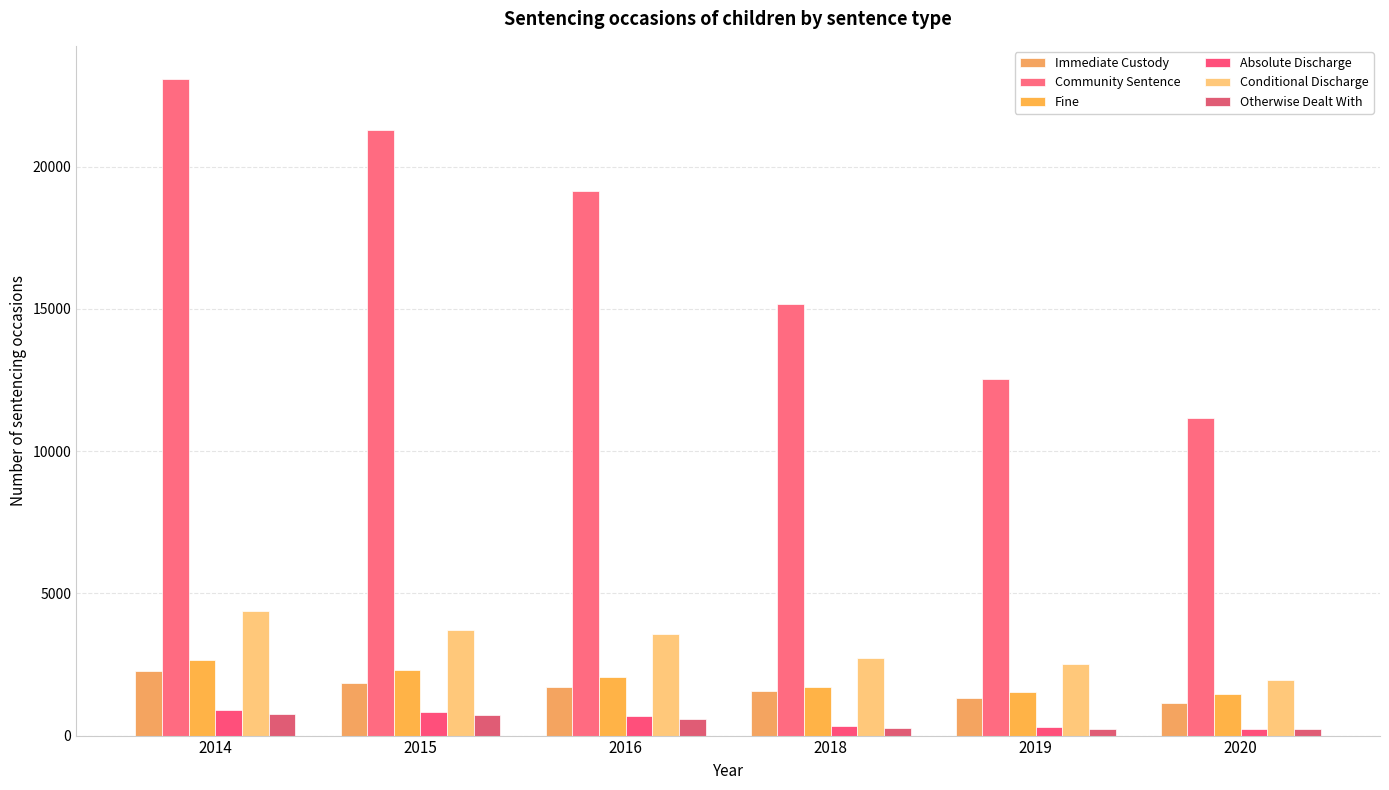

Which has a higher value, 2019 or 2015?

2015